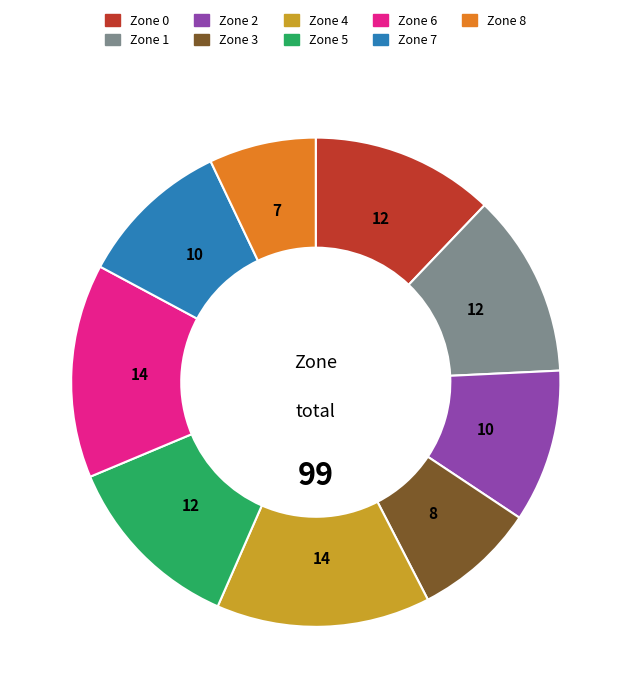

Is the sum of Zone 4 and Zone 3 greater than half?

No